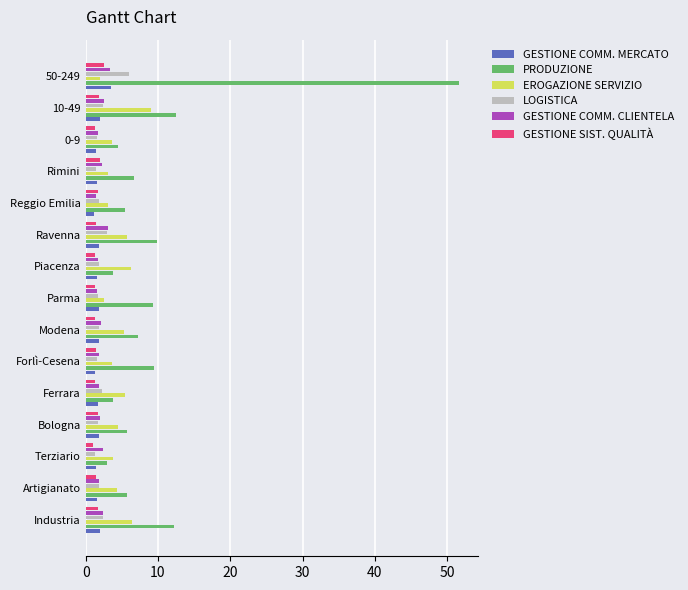

What is the sum of all EROGAZIONE SERVIZIO values?

68.9